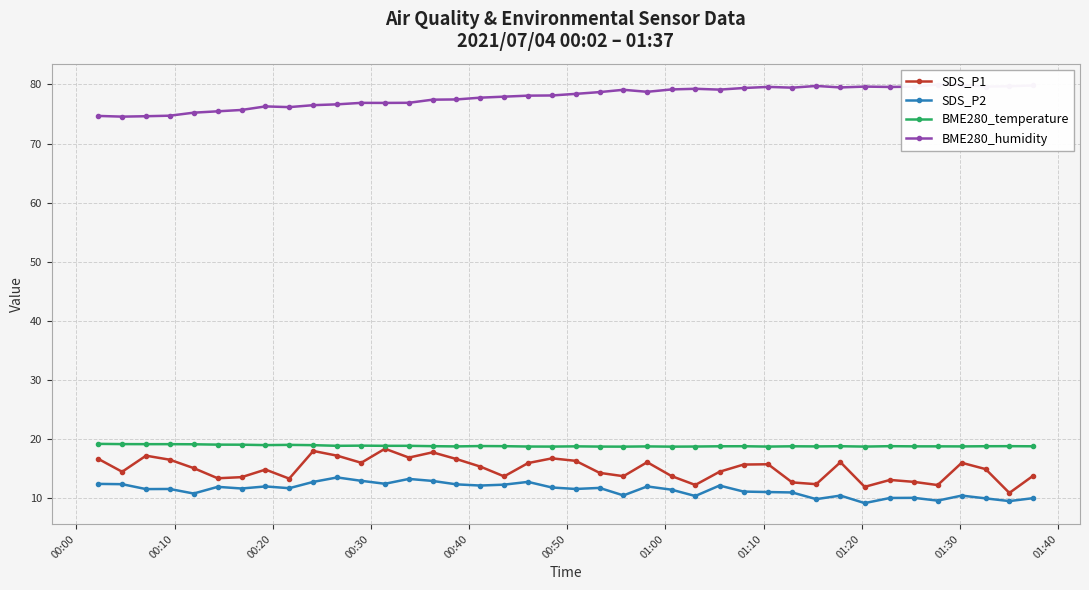

Count the number of data series in this chart.

4